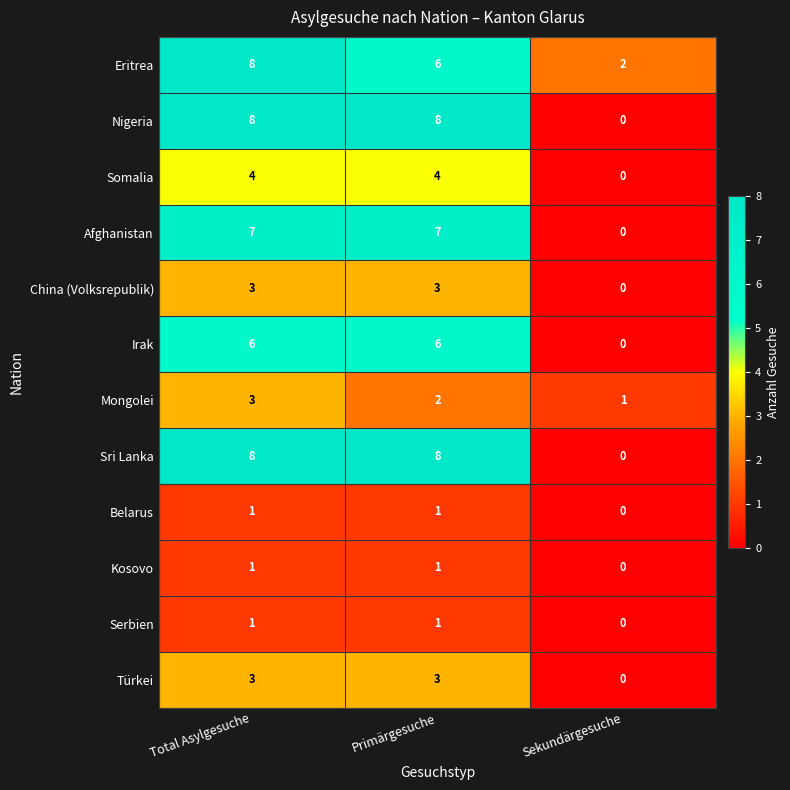

List the labels in order of Eritrea value, smallest first.

Sekundärgesuche, Primärgesuche, Total Asylgesuche